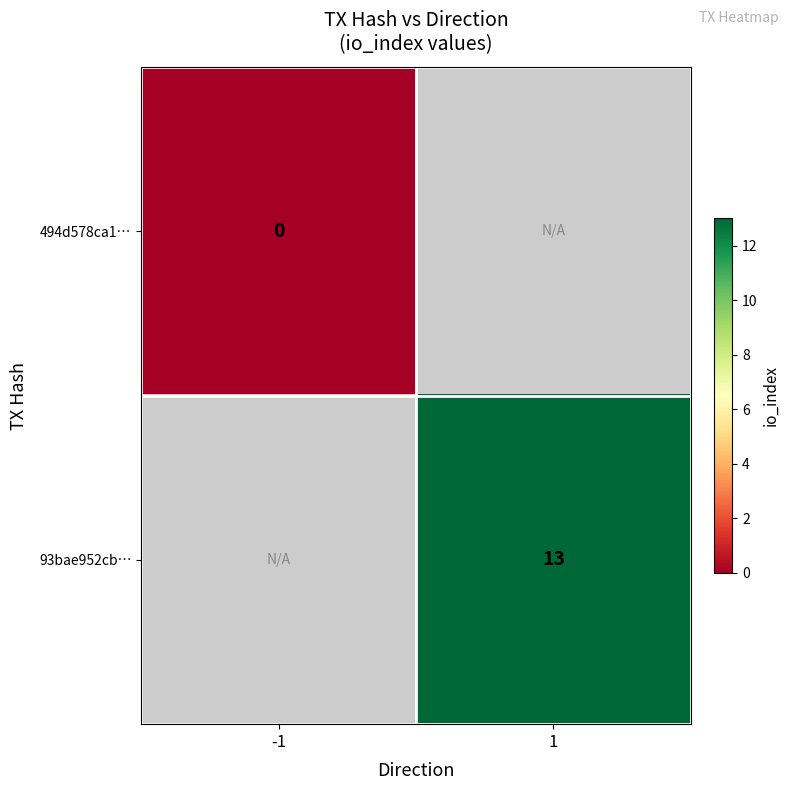

The 93bae952cb… series shows 13 at 1. True or false?

True